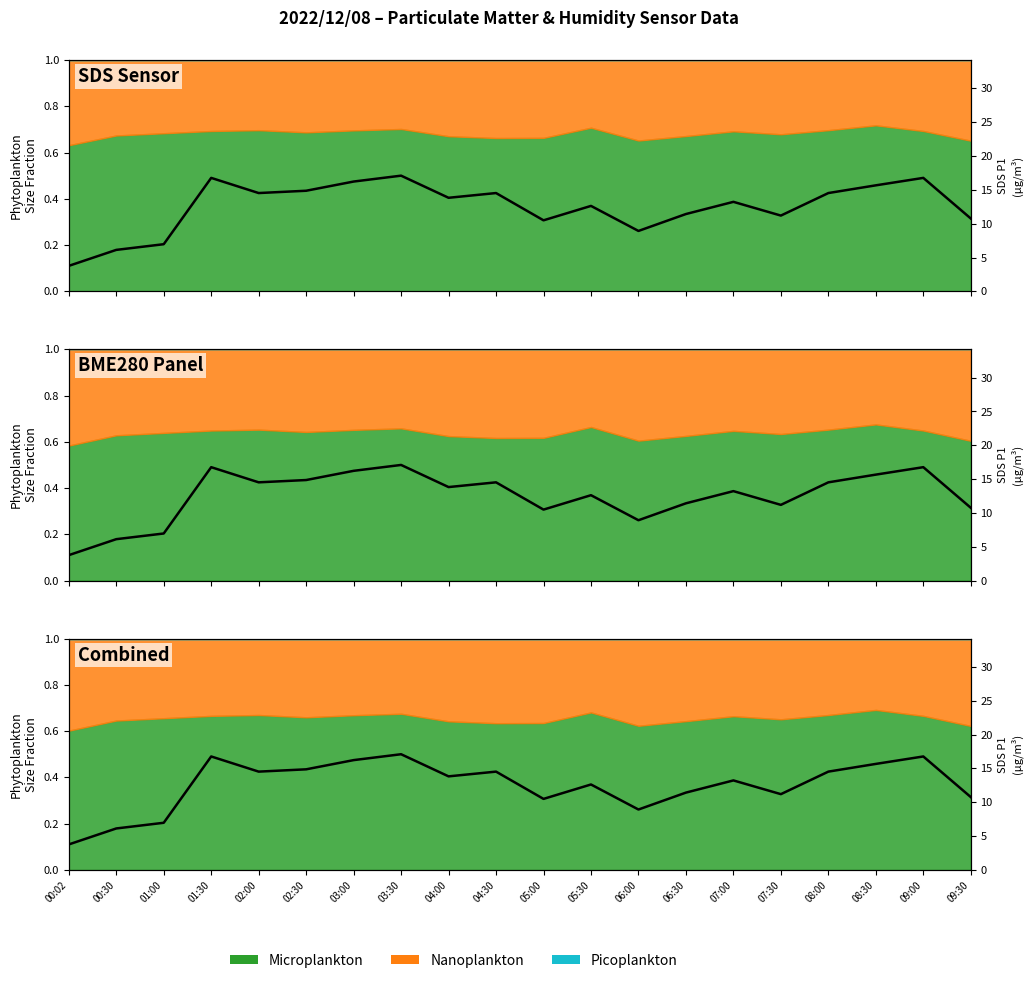

What is the change in value from 03:00 to 07:30?

-5.0